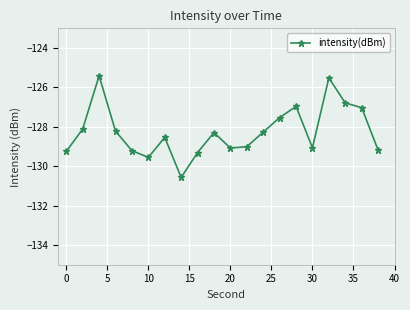

Reading left to right, transcribe all the data shown in this chart.

-129.2	-128.1	-125.4	-128.2	-129.2	-129.6	-128.5	-130.6	-129.3	-128.3	-129.1	-129.0	-128.3	-127.5	-127.0	-129.1	-125.5	-126.8	-127.0	-129.2